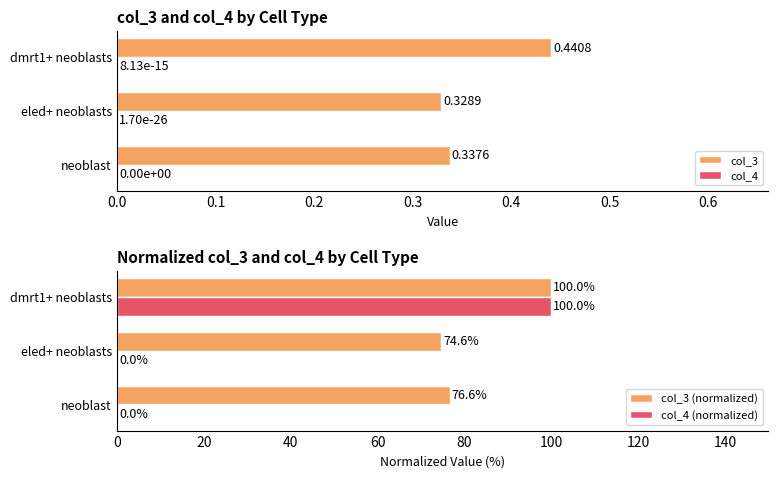

What are all the series names shown in the legend?

col_3, col_4, col_3 (normalized), col_4 (normalized)